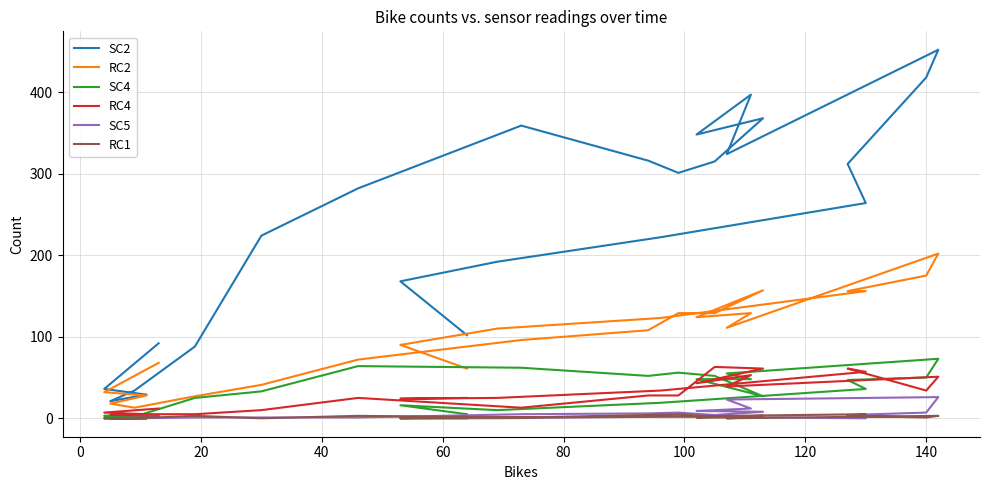

True or false: RC1 has more than 0 interior local peaks.

True